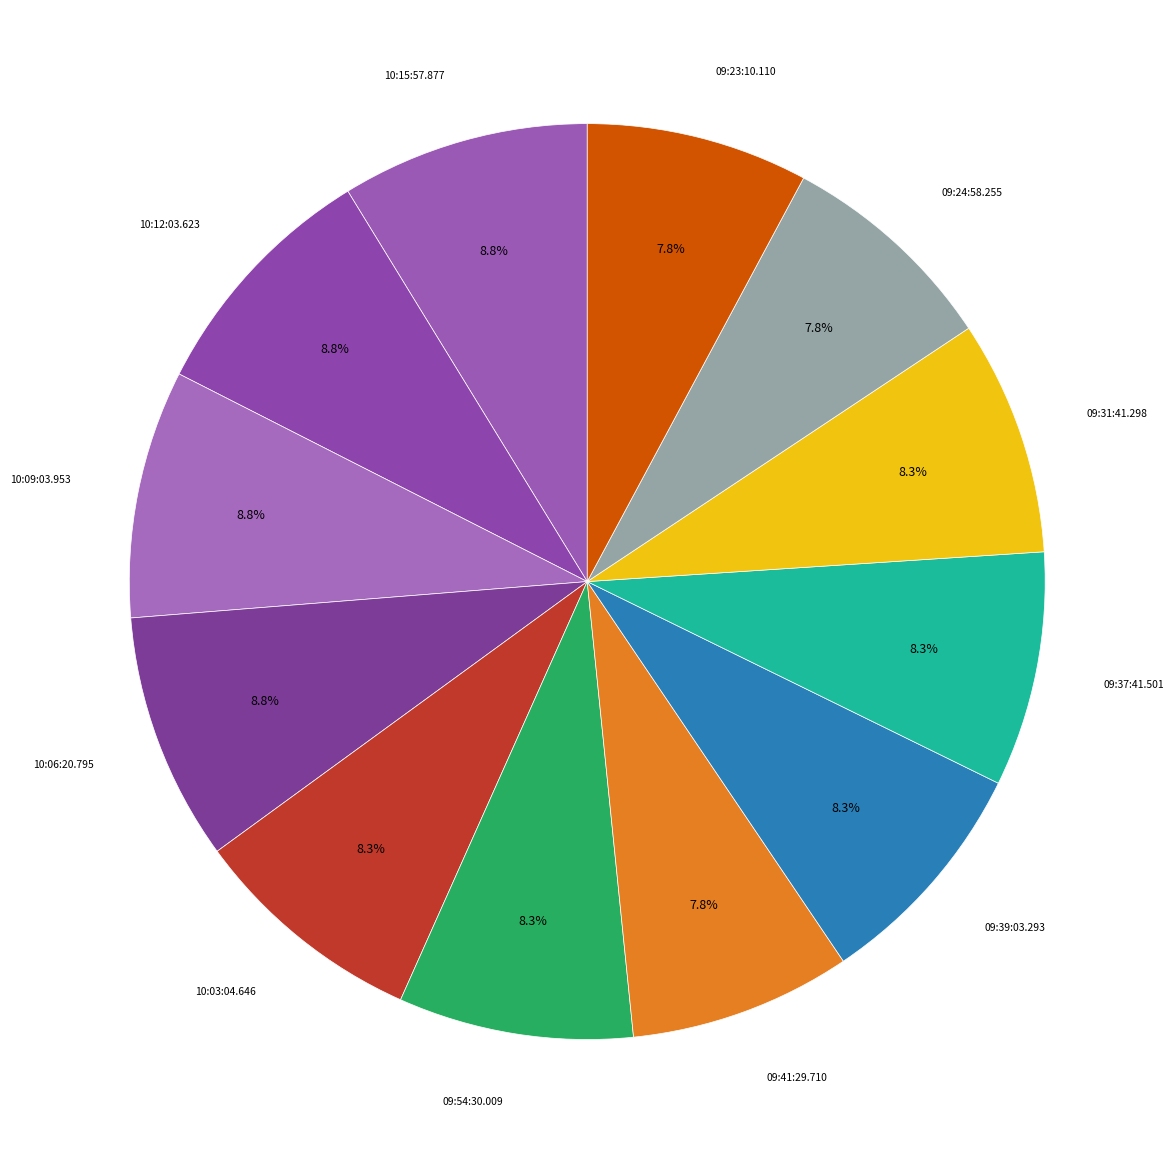

How many slices are in this pie chart?

12